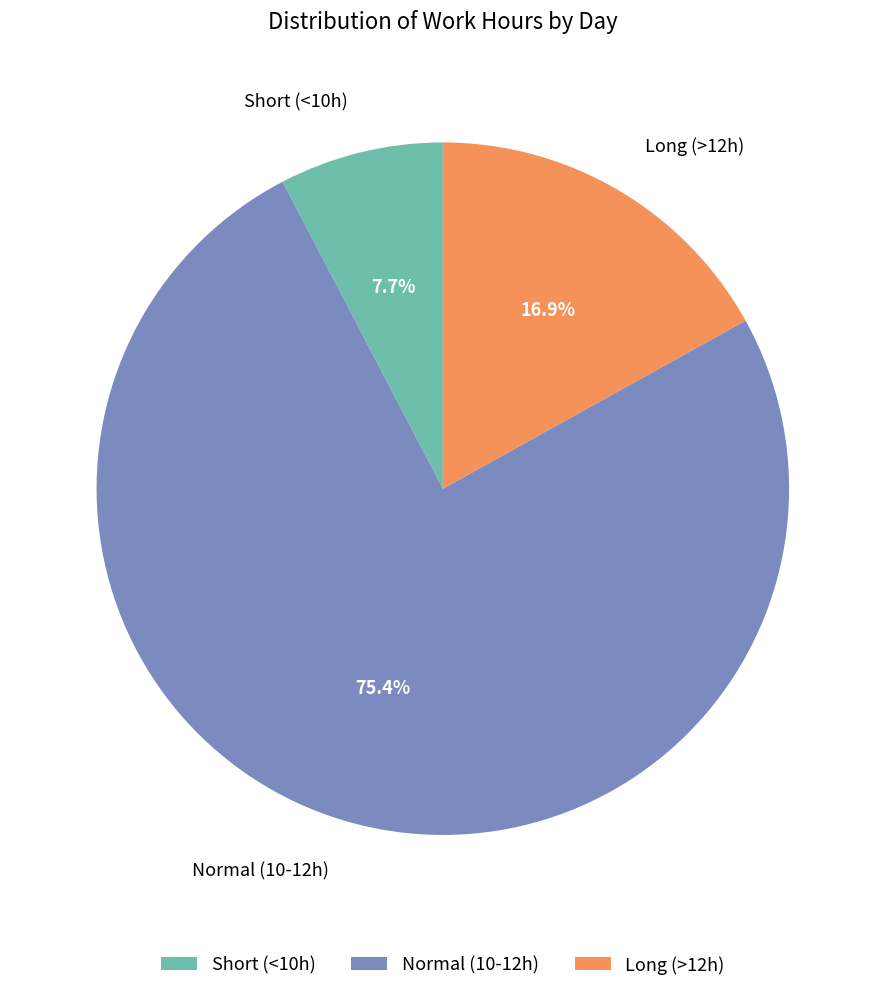

Rank the categories by value from lowest to highest.

Short (<10h), Long (>12h), Normal (10-12h)